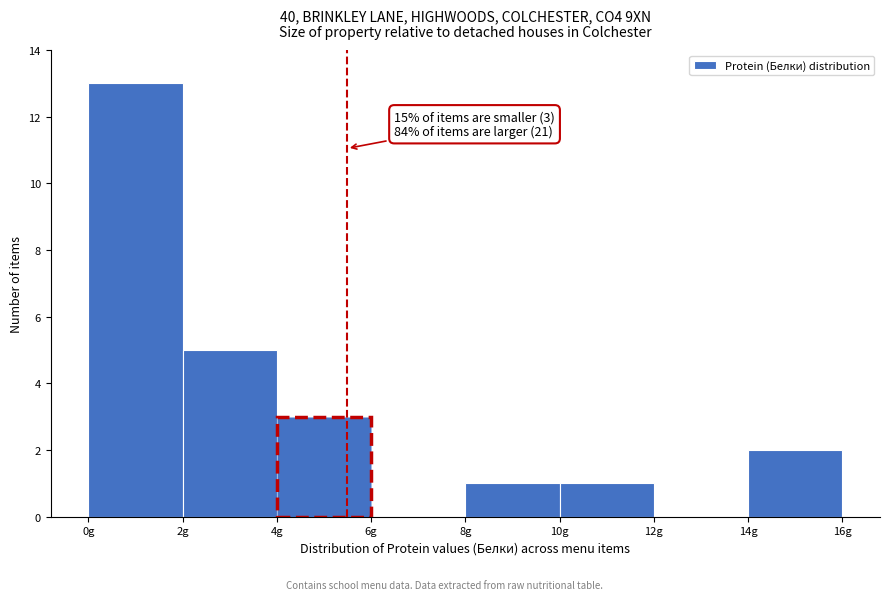

Which range on the x-axis has the tallest bar?

0 to 2